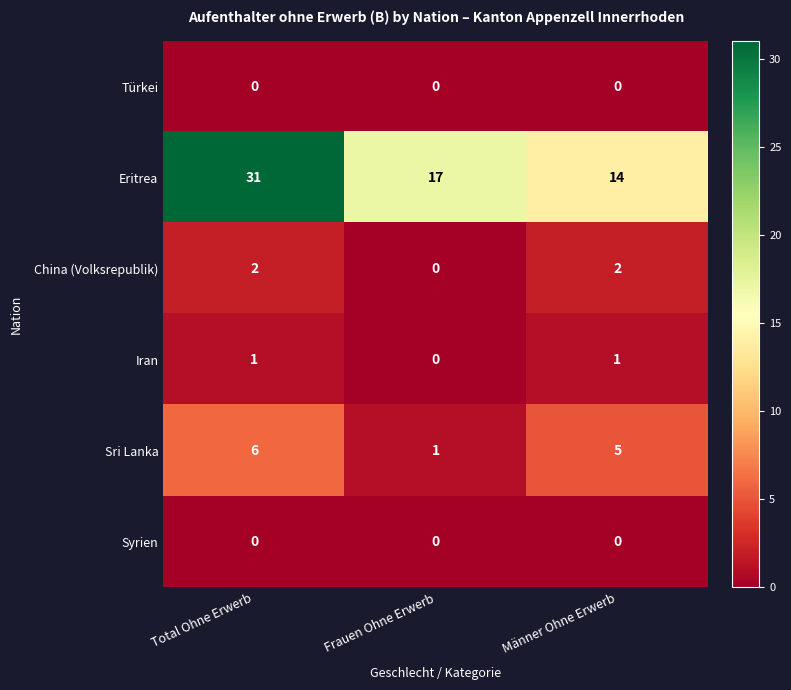

Is it true that Türkei equals 0 at Total Ohne Erwerb?

True